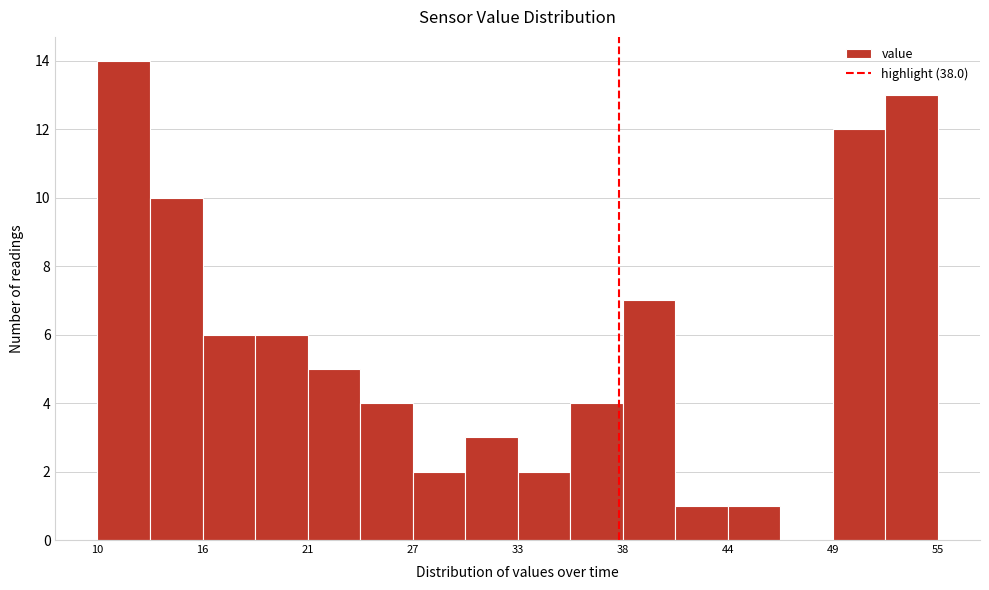

Around what value on the x-axis is the tallest bar? Give the approximate position of its centre, as read against the axis.

12